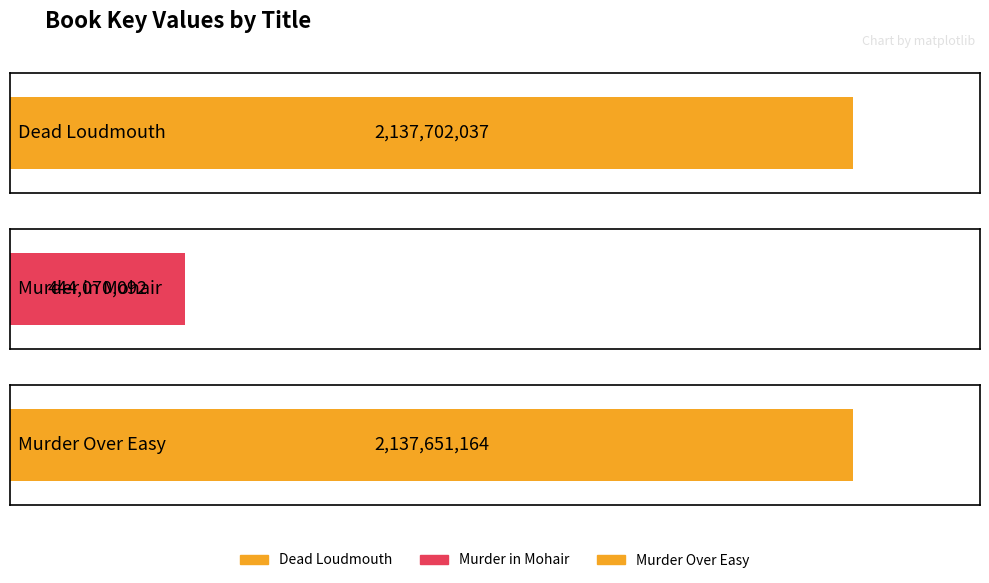

What is the difference between the values at Dead Loudmouth and Murder Over Easy?

50873